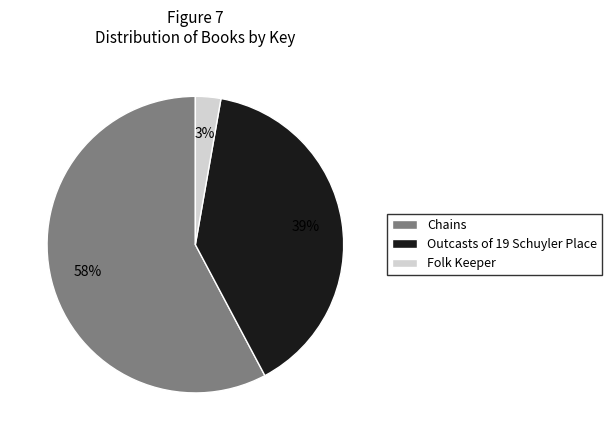

What is the largest slice in the pie chart?

Chains